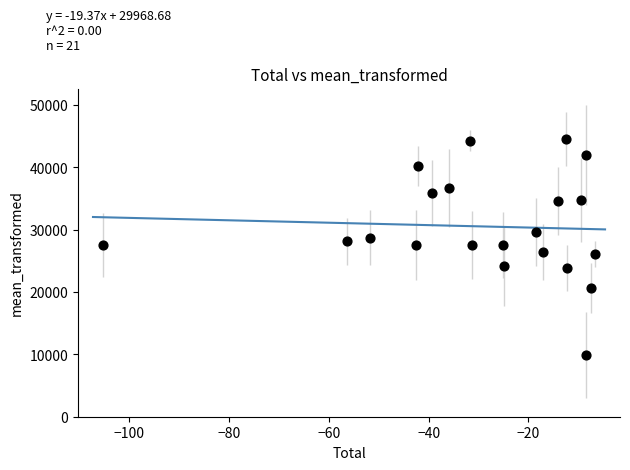

What is the range of X values (max minus min)?

98.7